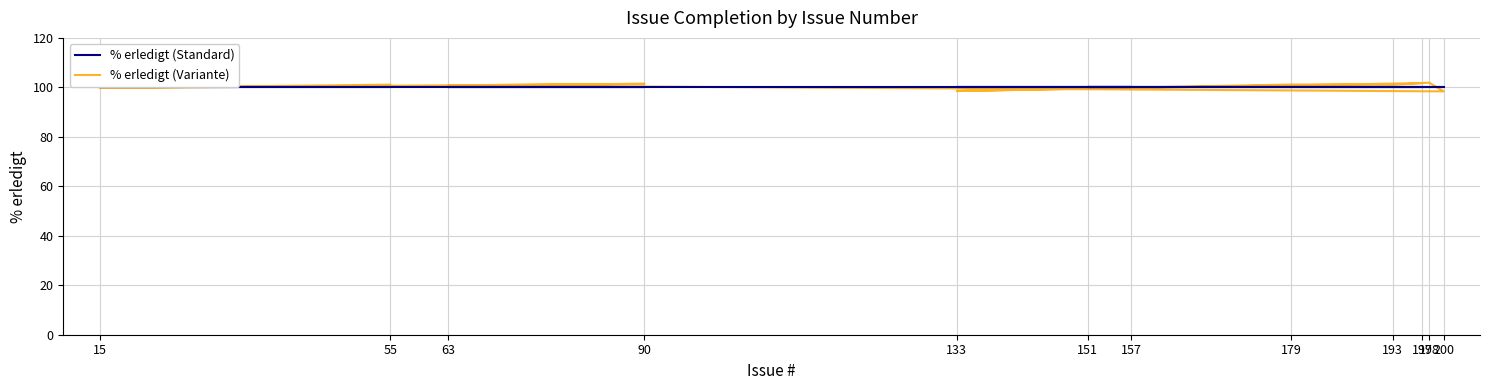

At which label does % erledigt (Standard) reach its minimum?

55